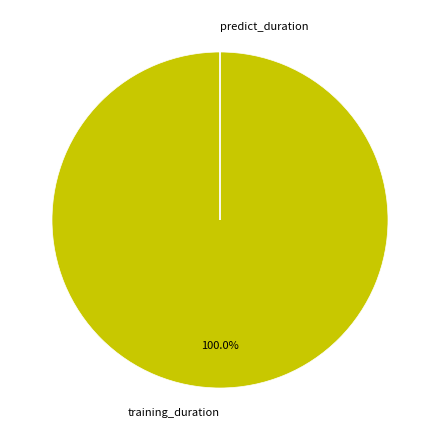

What is the largest slice in the pie chart?

training_duration